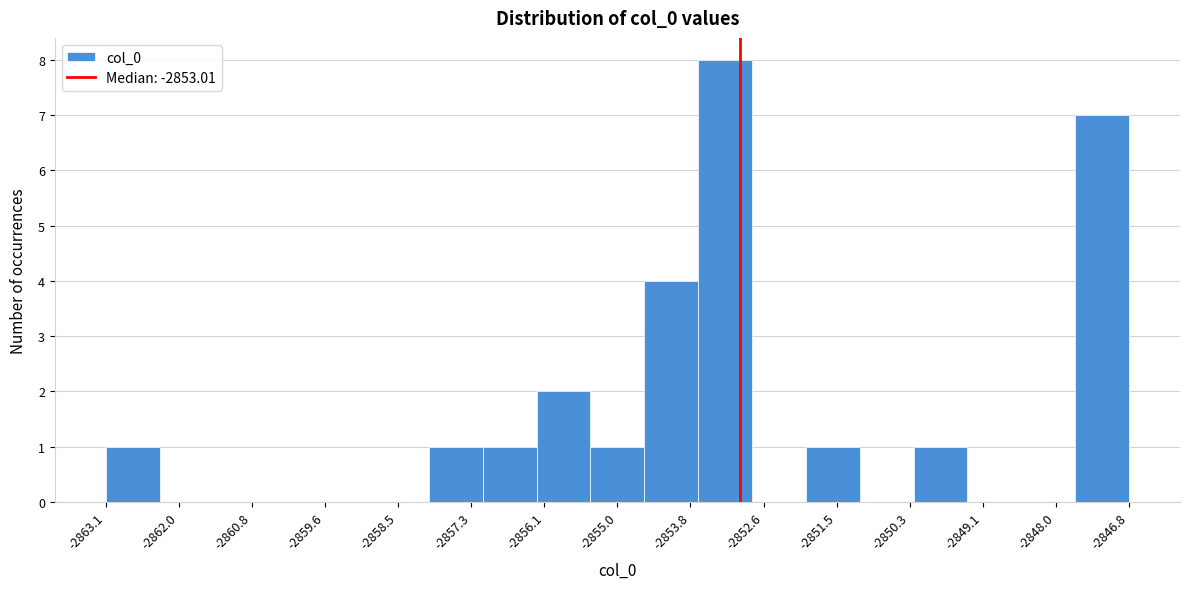

Reading left to right, list every bar in this chart as the range it spans on the x-axis followed by its height. Neither the bar edges nor the heights are printed on the chart, so give them approximately, as read against the axes.

-2863.2 to -2862.2: 1
-2862.2 to -2861.4: 0
-2861.4 to -2860.6: 0
-2860.6 to -2859.6: 0
-2859.6 to -2858.8: 0
-2858.8 to -2858.0: 0
-2858.0 to -2857.2: 1
-2857.2 to -2856.2: 1
-2856.2 to -2855.4: 2
-2855.4 to -2854.6: 1
-2854.6 to -2853.6: 4
-2853.6 to -2852.8: 8
-2852.8 to -2852.0: 0
-2852.0 to -2851.2: 1
-2851.2 to -2850.2: 0
-2850.2 to -2849.4: 1
-2849.4 to -2848.6: 0
-2848.6 to -2847.6: 0
-2847.6 to -2846.8: 7